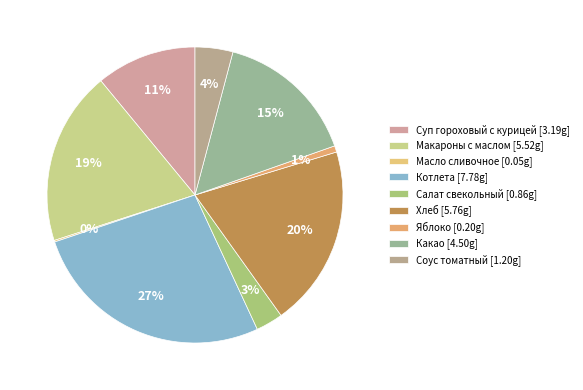

Which slice is the largest?

Котлета